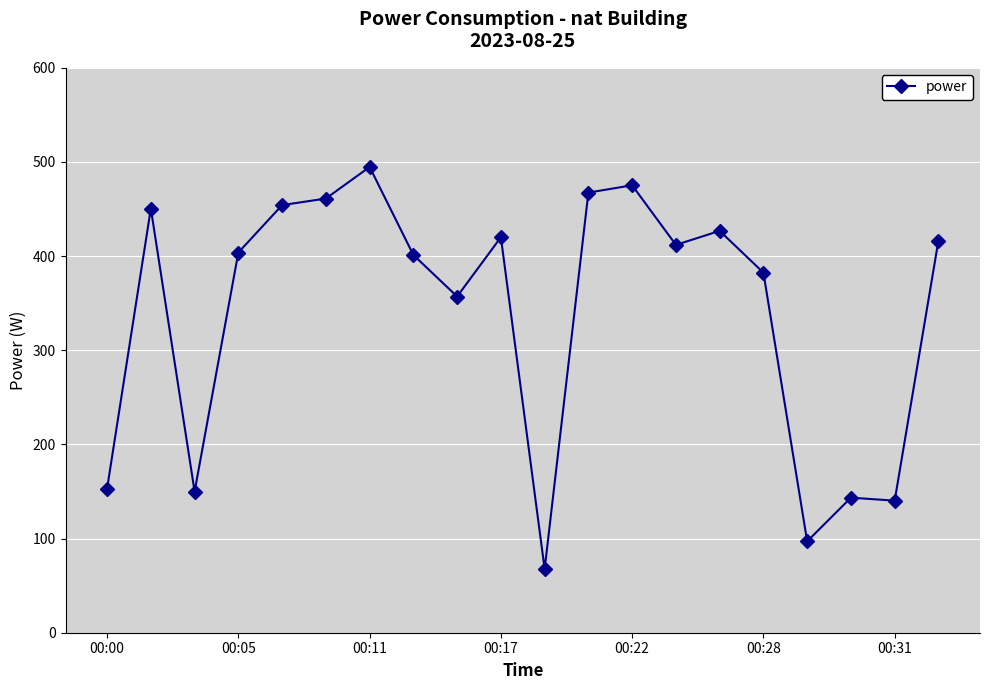

What is the average value?

338.7